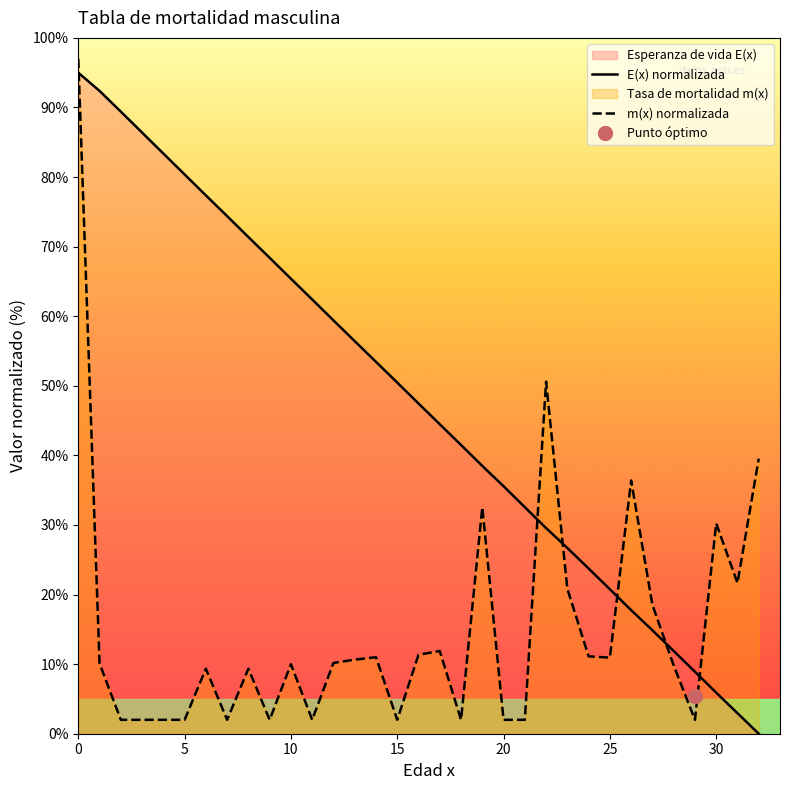

The E(x) normalizada series shows 10.0 at 22. True or false?

False